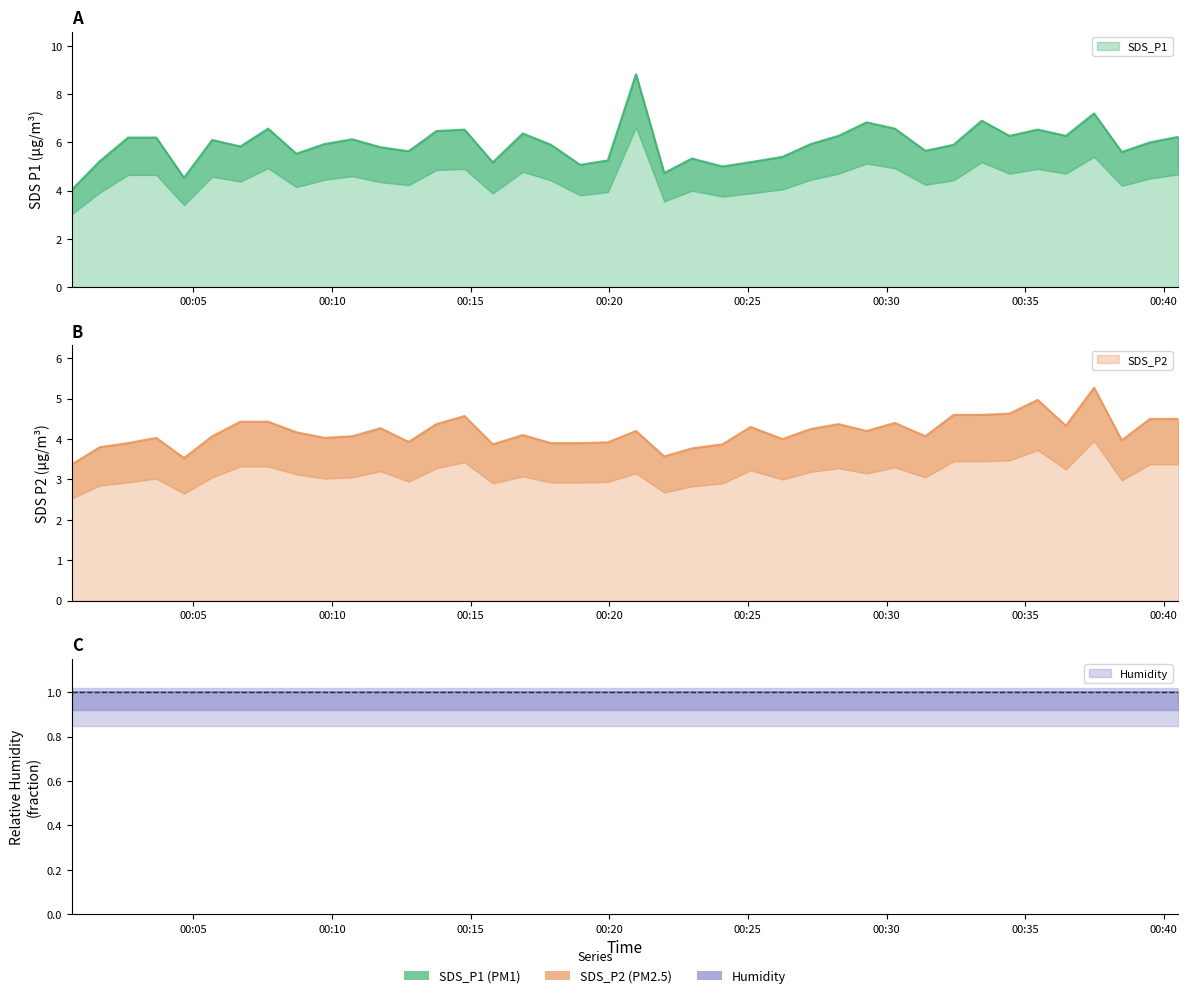

Does the chart have visible grid lines?

No